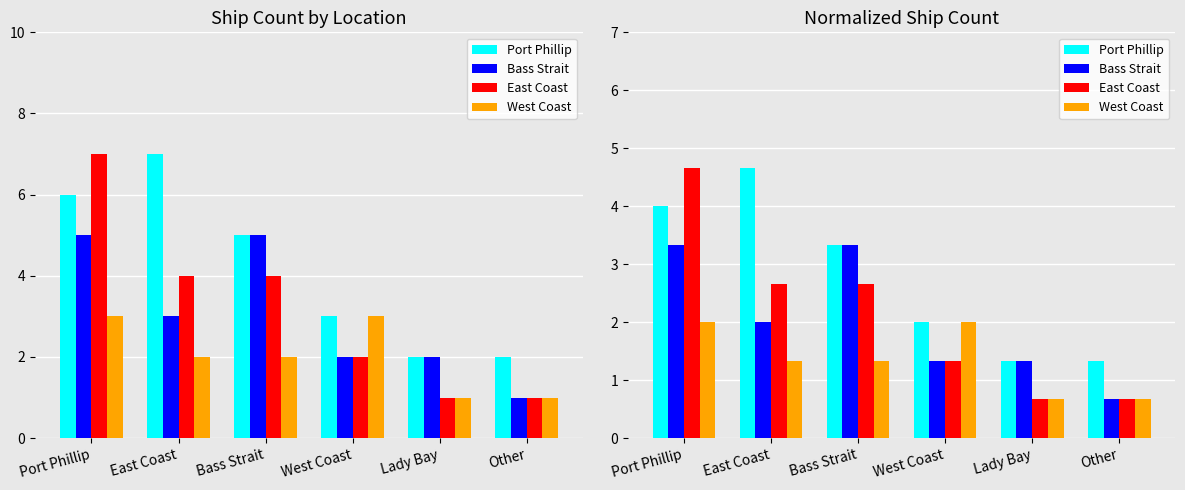

Between Bass Strait and West Coast, which series saw the biggest shift?

Bass Strait